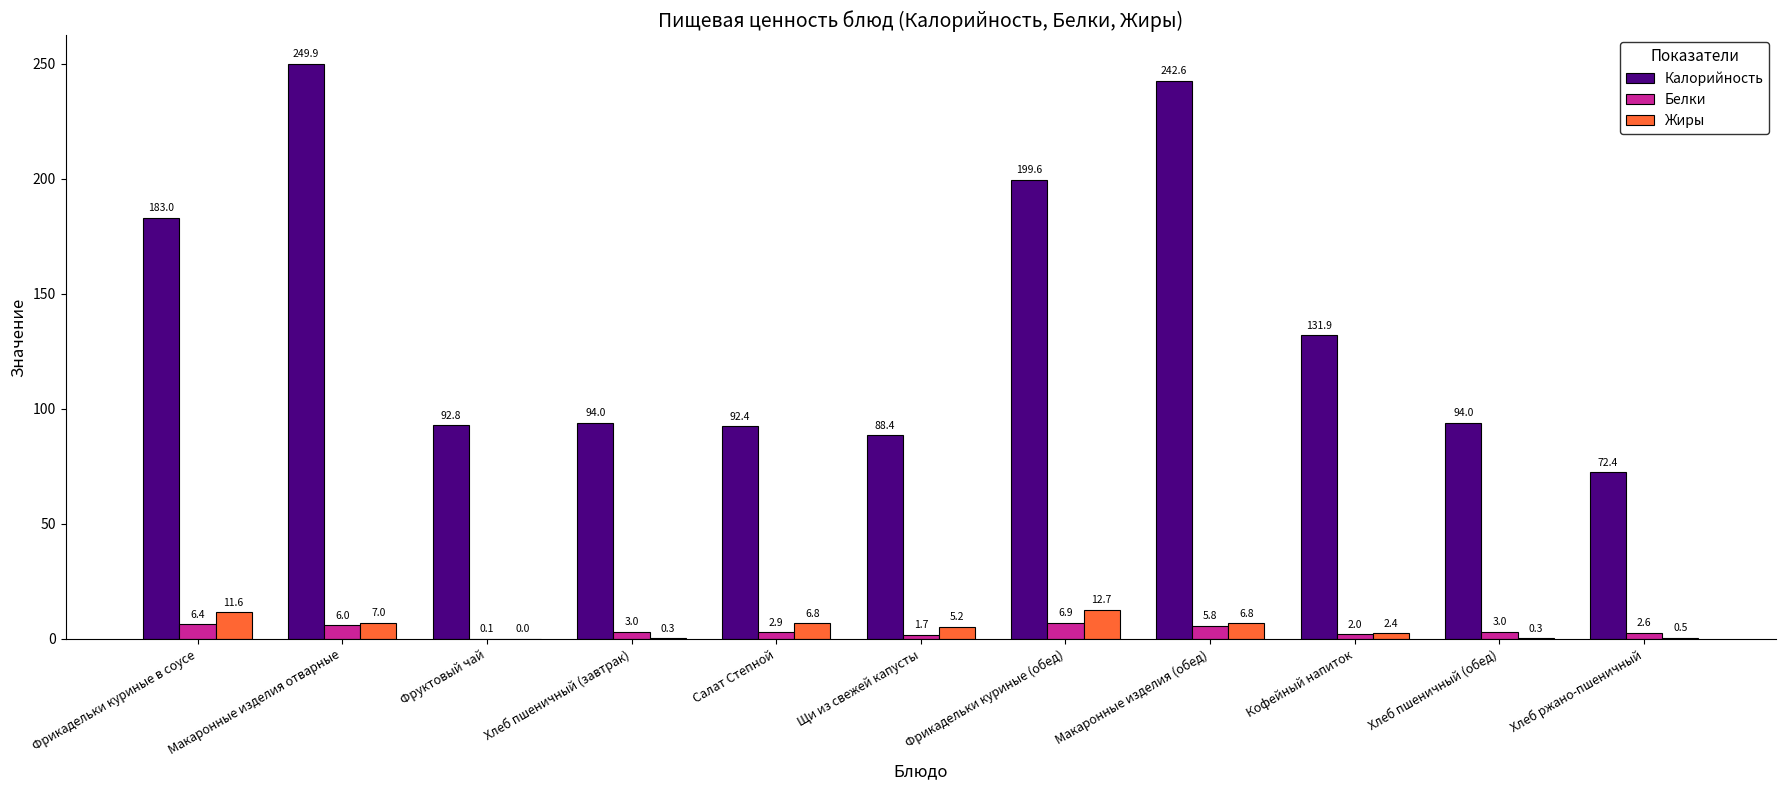

Which series has the widest spread of values?

Калорийность